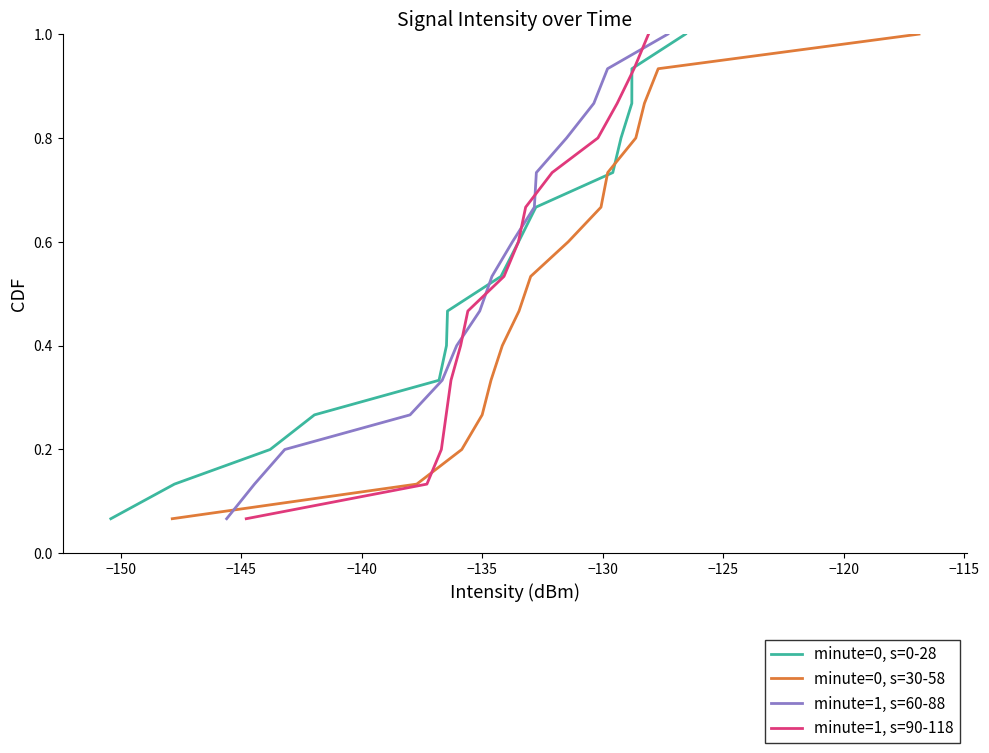

True or false: minute=0, s=30-58 and minute=0, s=0-28 intersect in this chart.

False